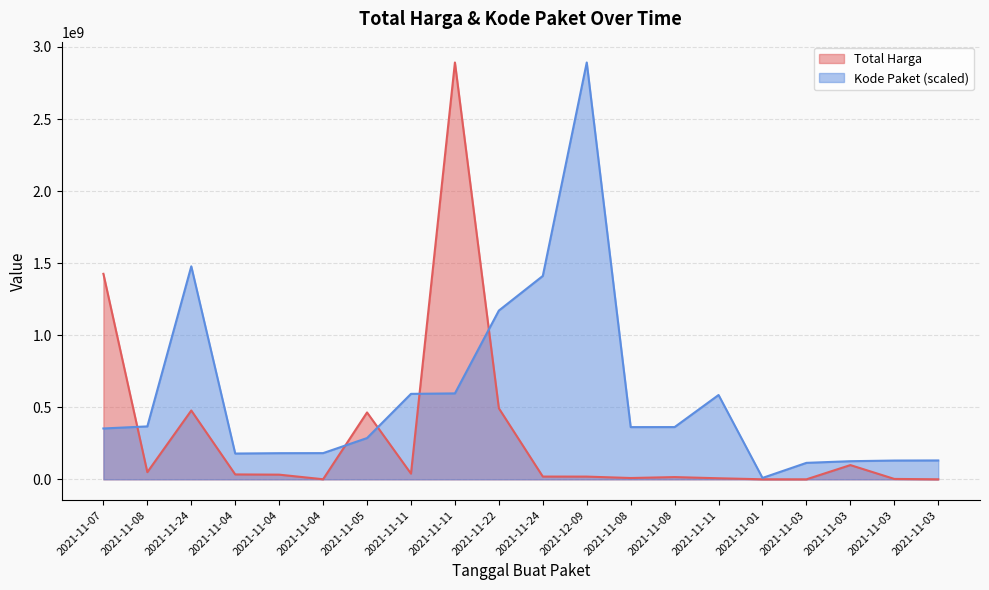

List the series in order of their overall mean, lowest first.

Total Harga, Kode Paket